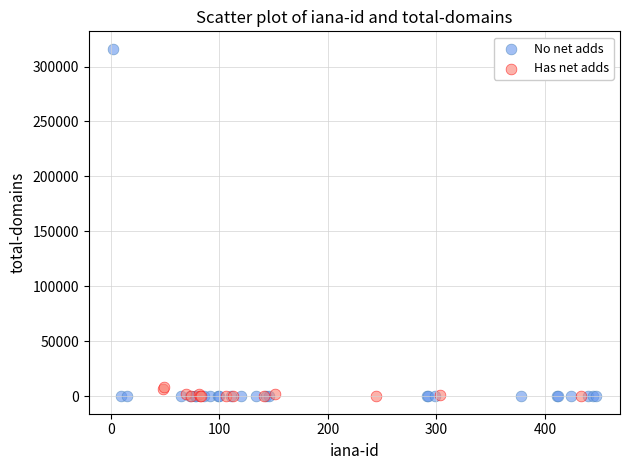

Which series contains the highest Y value?

No net adds